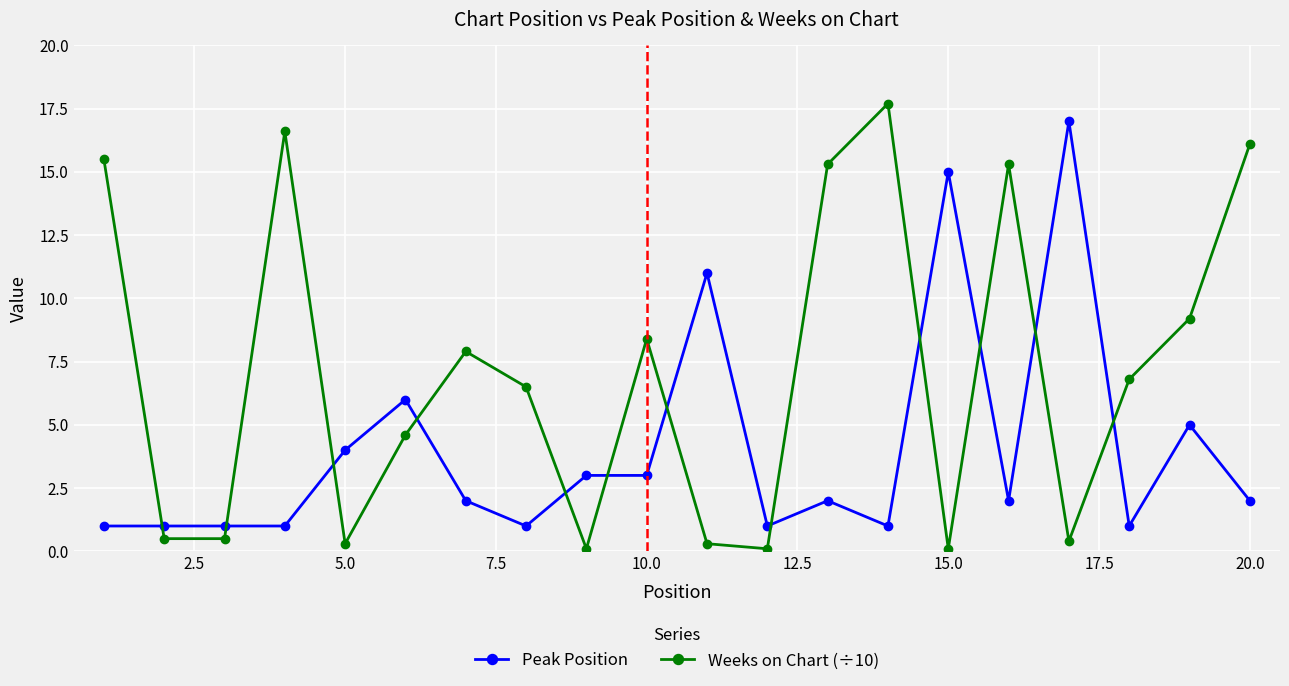

In Weeks on Chart (÷10), how many points are higher than both neighbors (excluding endpoints)?

5